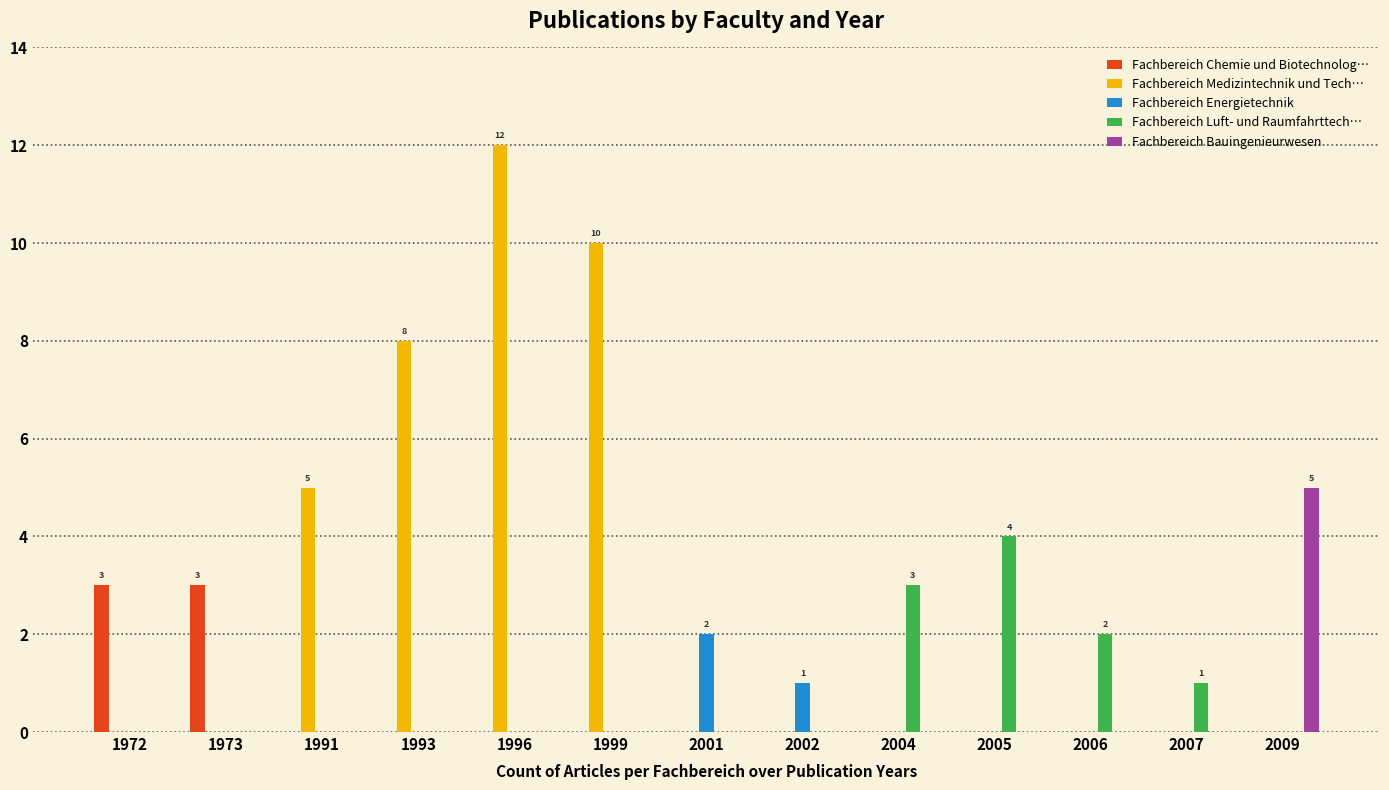

Which series has the largest total across all categories?

Fachbereich Medizintechnik und Tech…